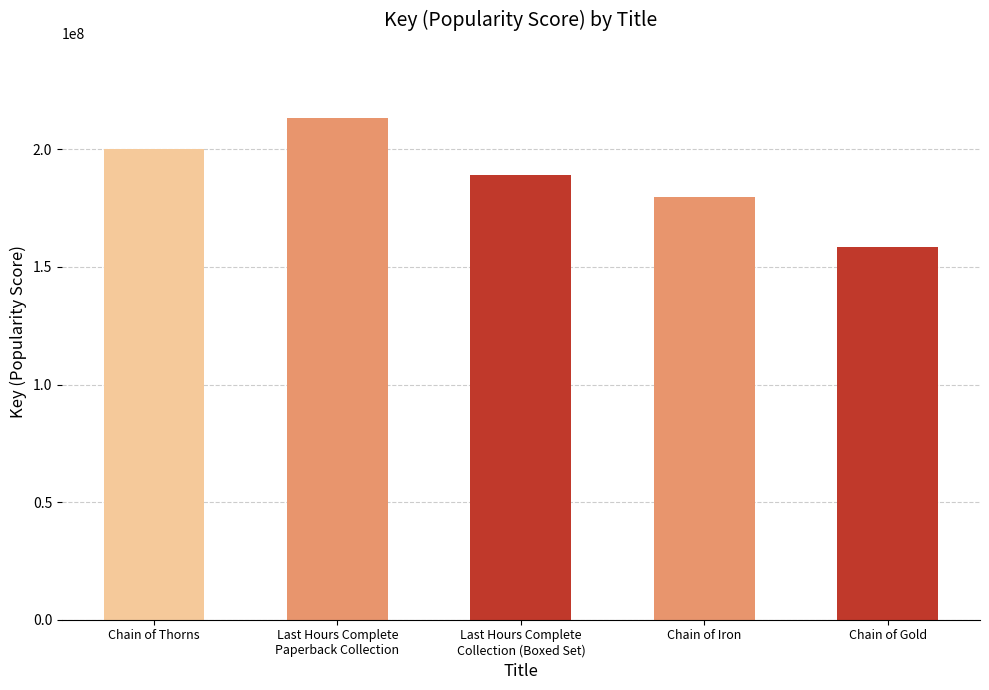

Rank the categories by value from highest to lowest.

Last Hours Complete
Paperback Collection, Chain of Thorns, Last Hours Complete
Collection (Boxed Set), Chain of Iron, Chain of Gold